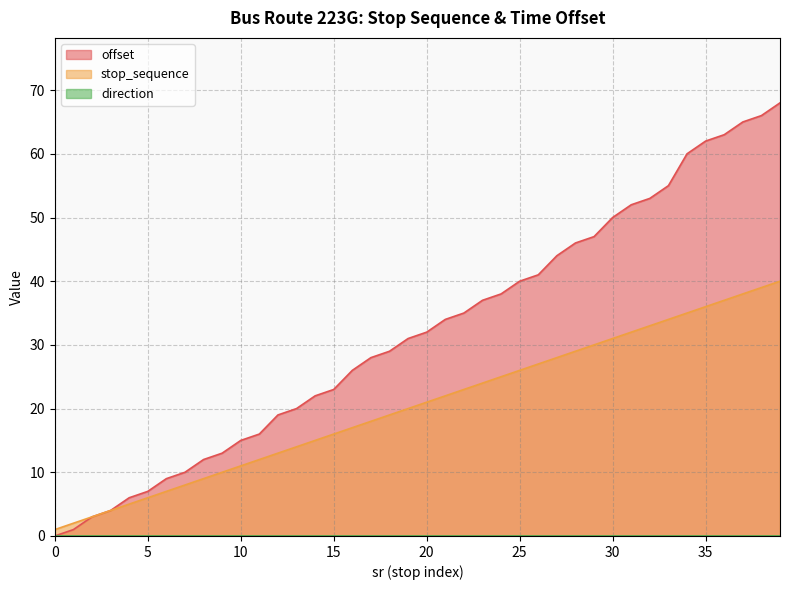

What is the value of the stop_sequence point at the 28th from the left?

28